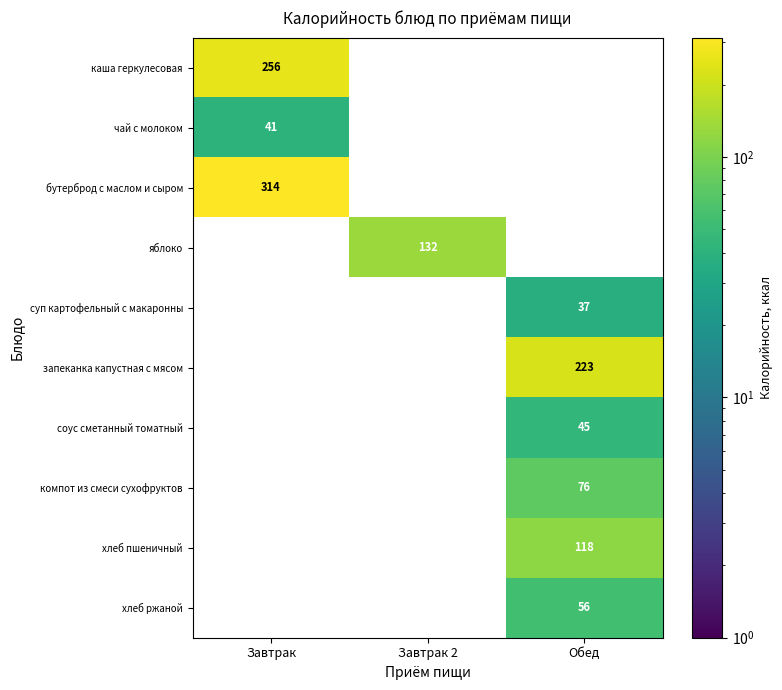

The каша геркулесовая series shows 342.4 at Завтрак. True or false?

False